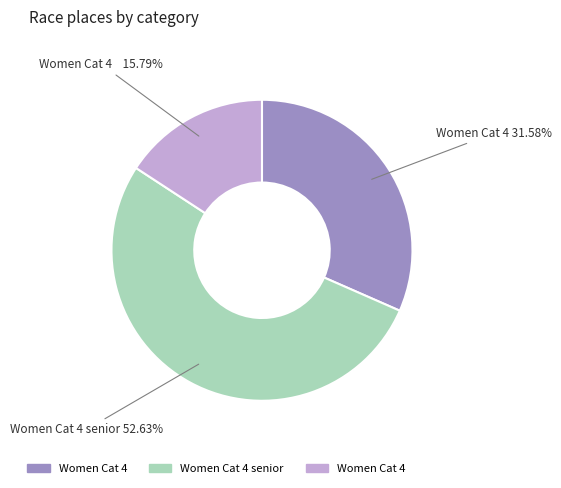

Is there any slice that represents more than half of the pie?

Yes